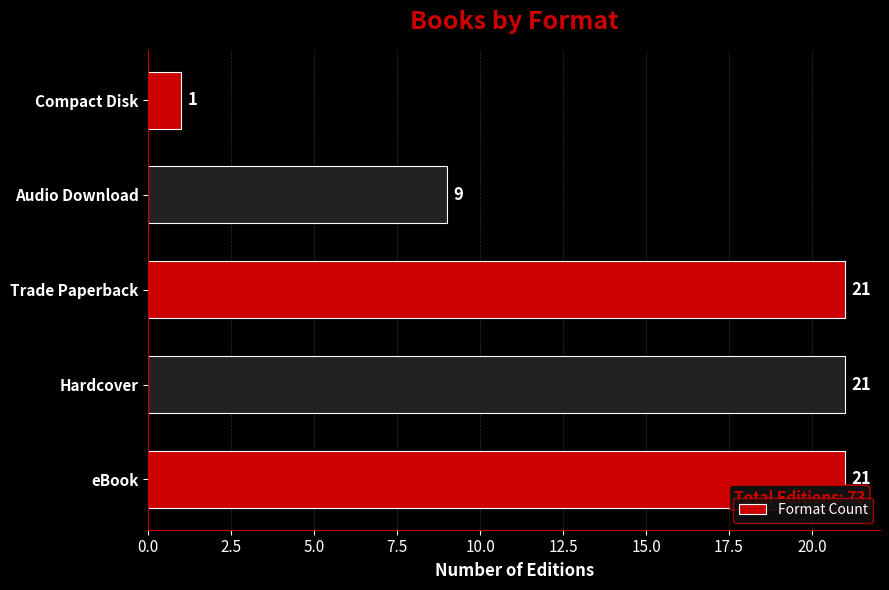

What is the difference between the maximum and minimum values?

20